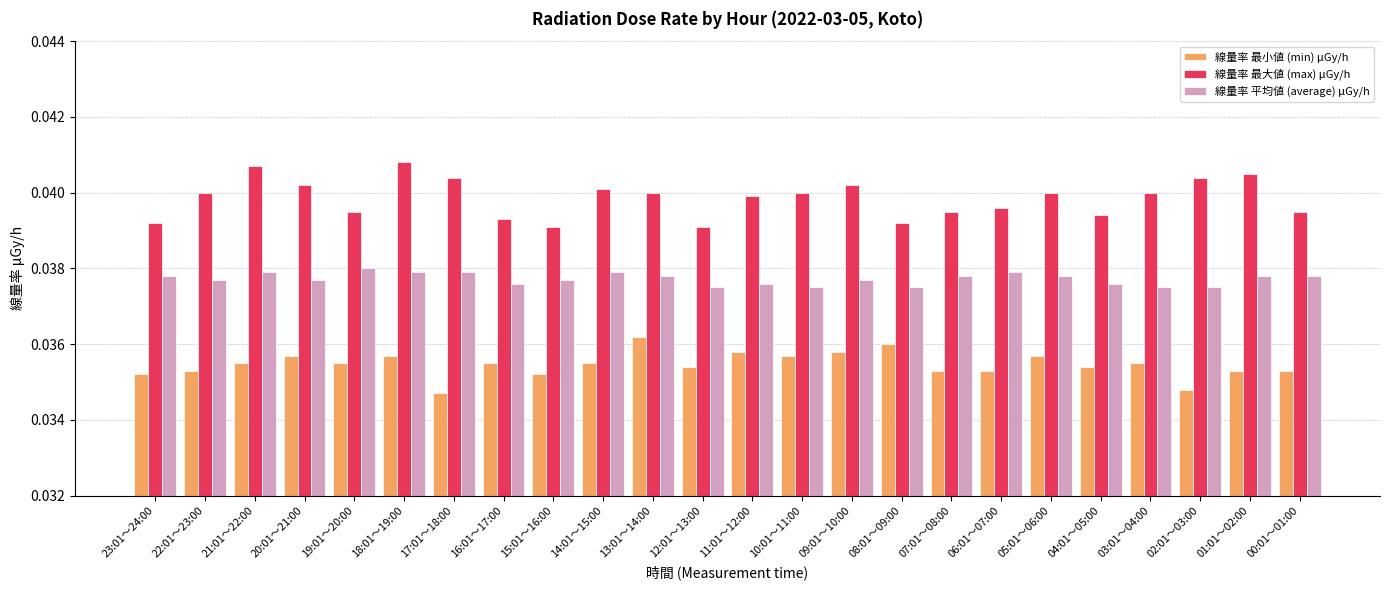

Which label corresponds to the smallest value in the chart?

17:01～18:00